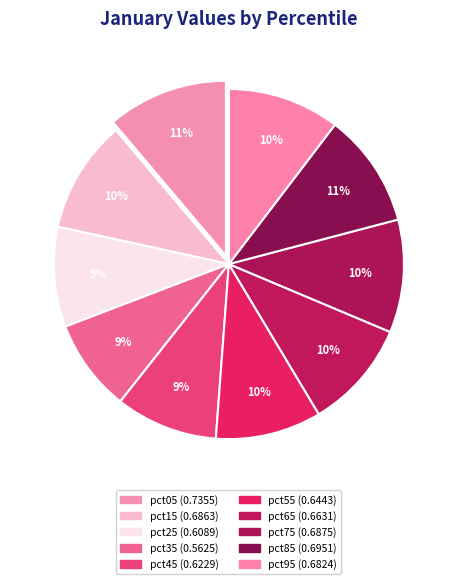

What percentage do pct35 and pct85 together represent?

19.1%